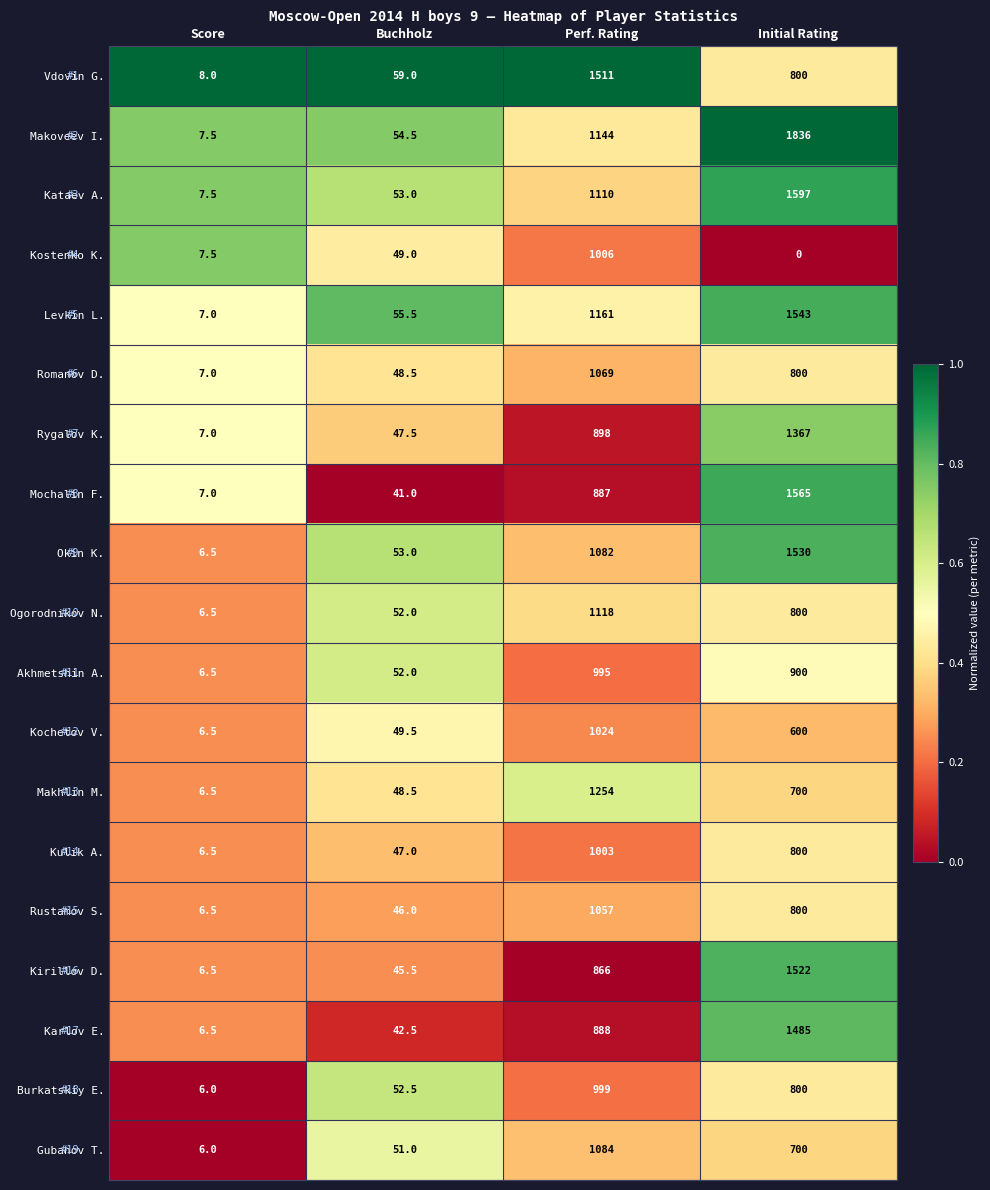

What is the difference between the Gubanov T. values at Initial Rating and Buchholz?

649.0